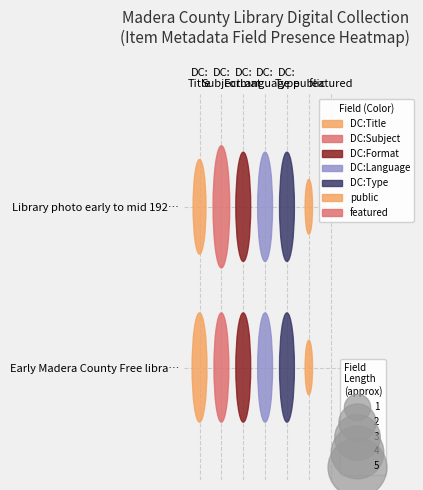

Which series changed the most between public and featured?

public